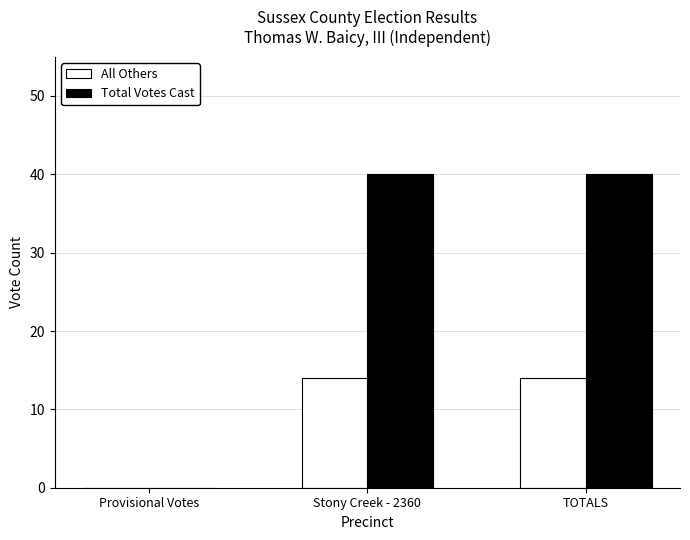

True or false: All Others has a value of 24 at TOTALS.

False